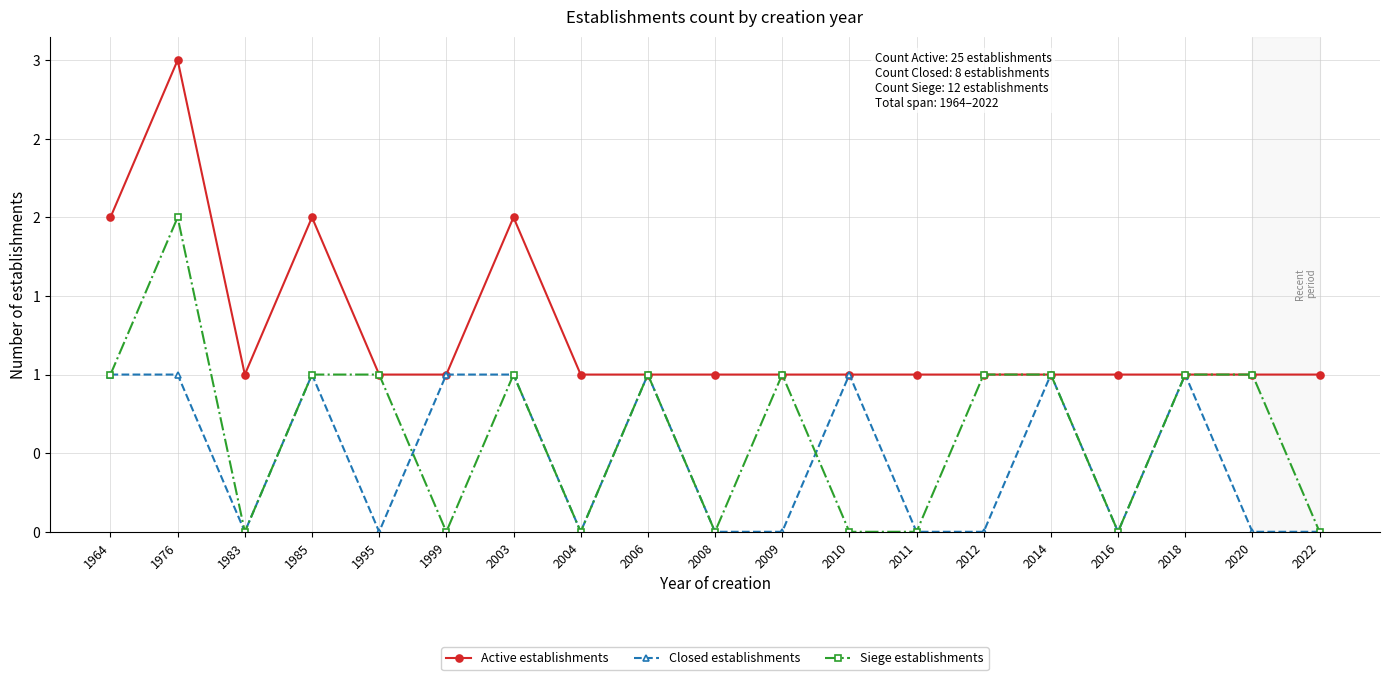

Rank the series at 1983 from highest to lowest value.

Active establishments, Closed establishments, Siege establishments